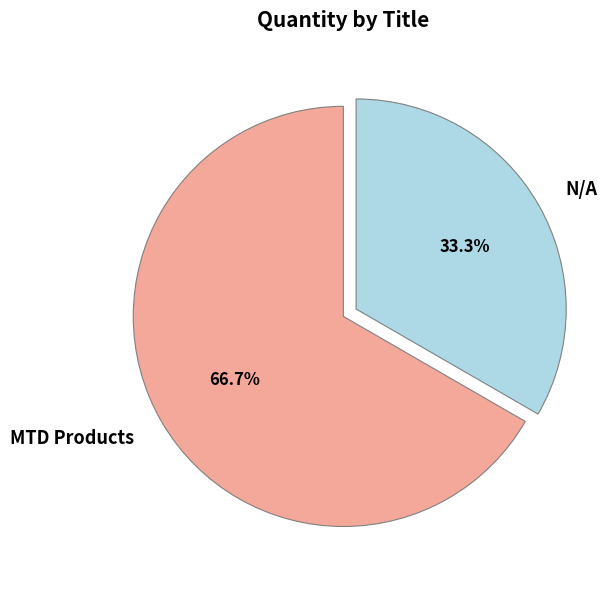

Rank the categories by value from lowest to highest.

N/A, MTD Products